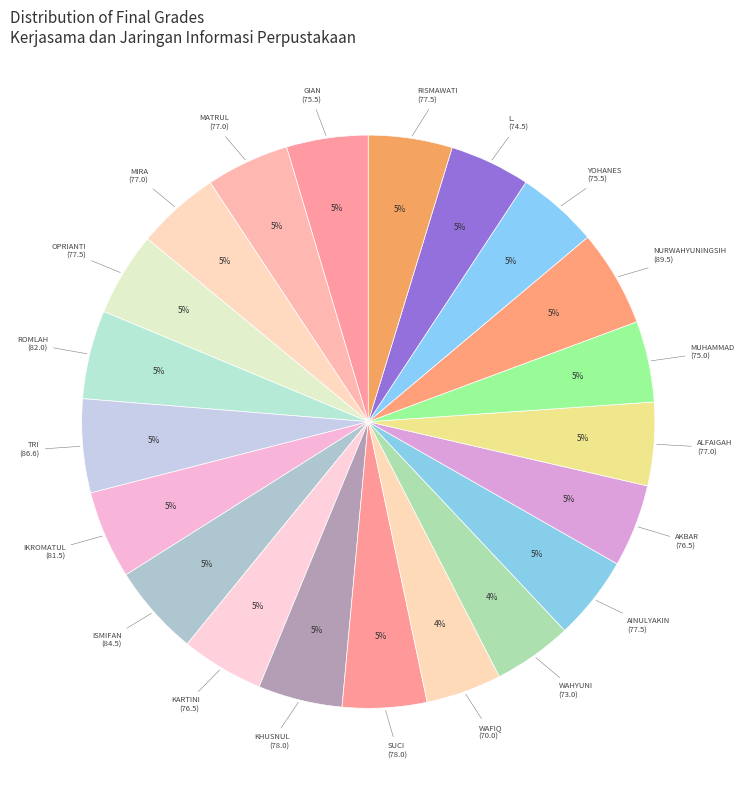

How many segments does this pie chart have?

21